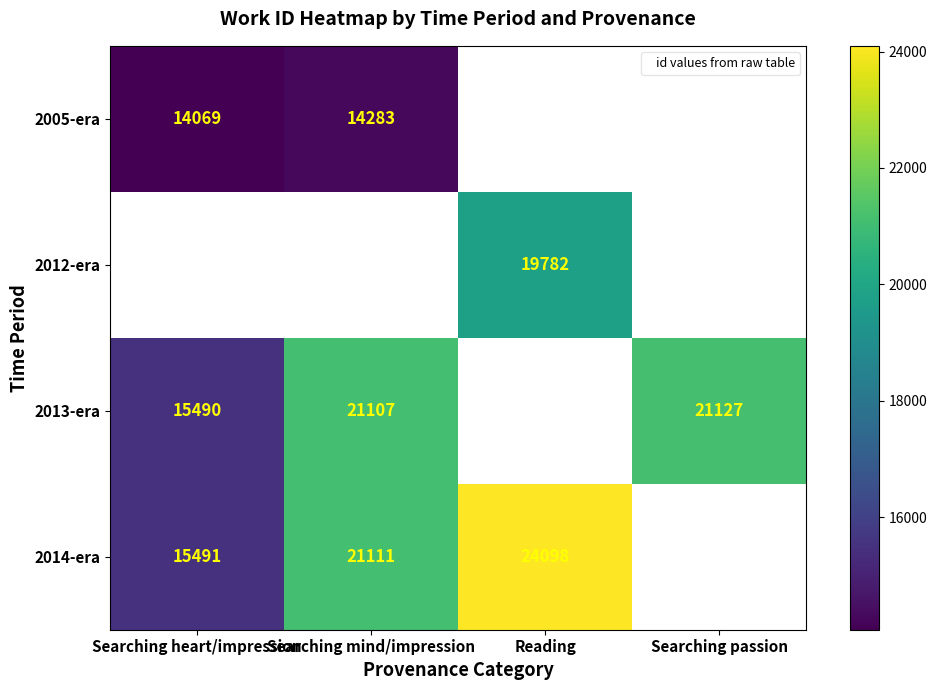

Is the value of 2005-era at Searching mind/impression greater than the value of 2013-era at Searching passion?

No